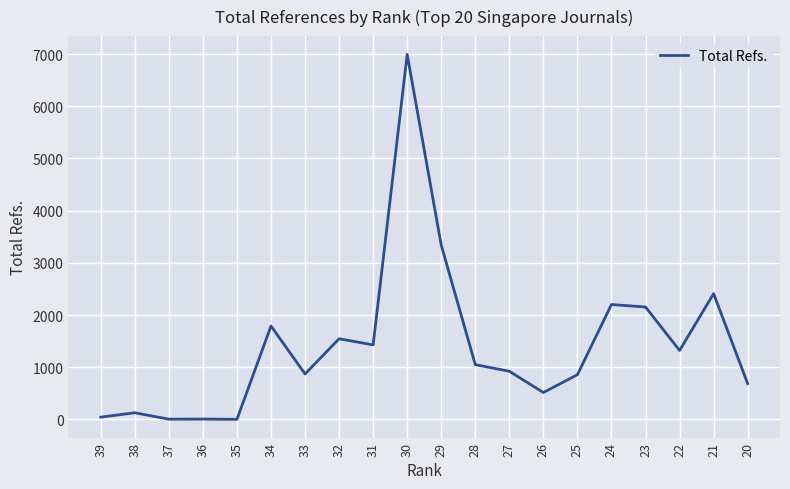

Does the chart display data point markers on the line(s)?

No